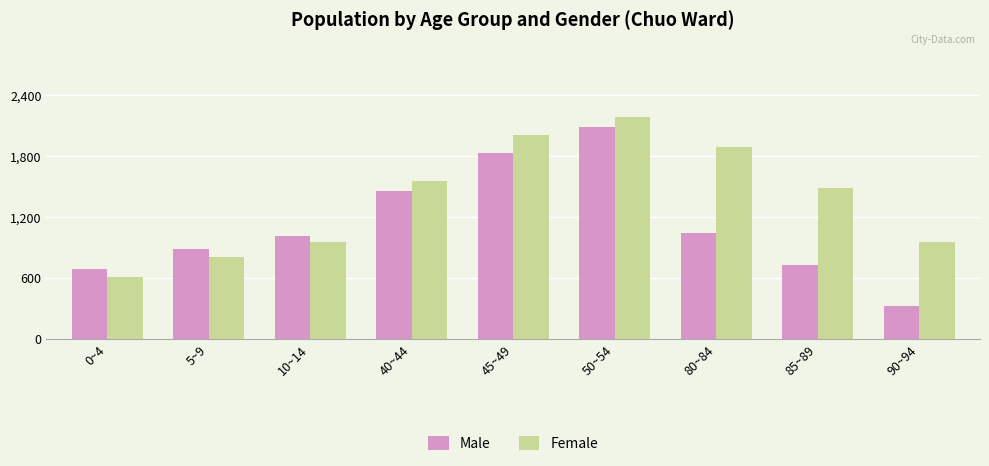

What are all the series names shown in the legend?

Male, Female